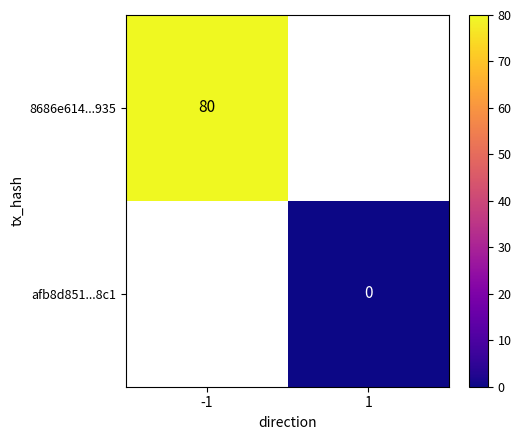

True or false: 8686e614...935 has a value of 80 at -1.

True